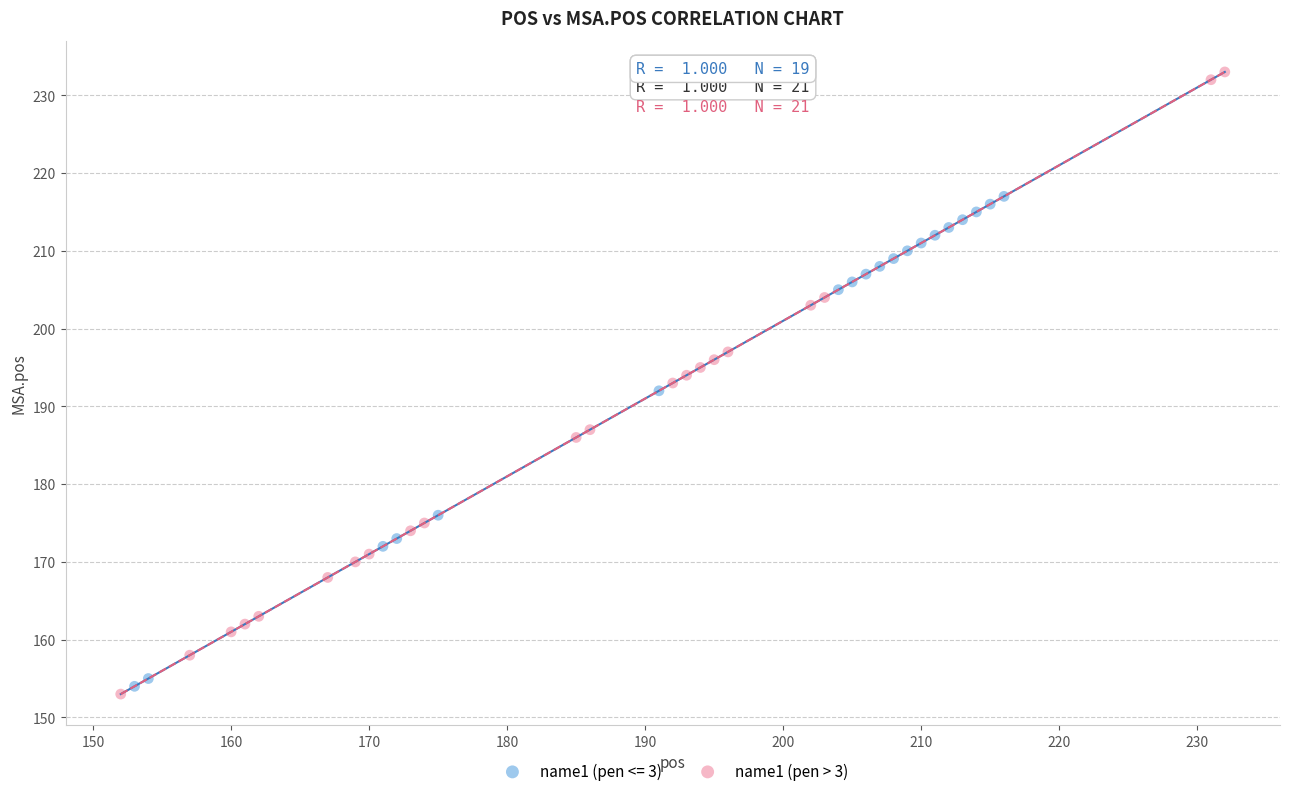

Which series has the widest spread of Y values?

name1 (pen > 3)